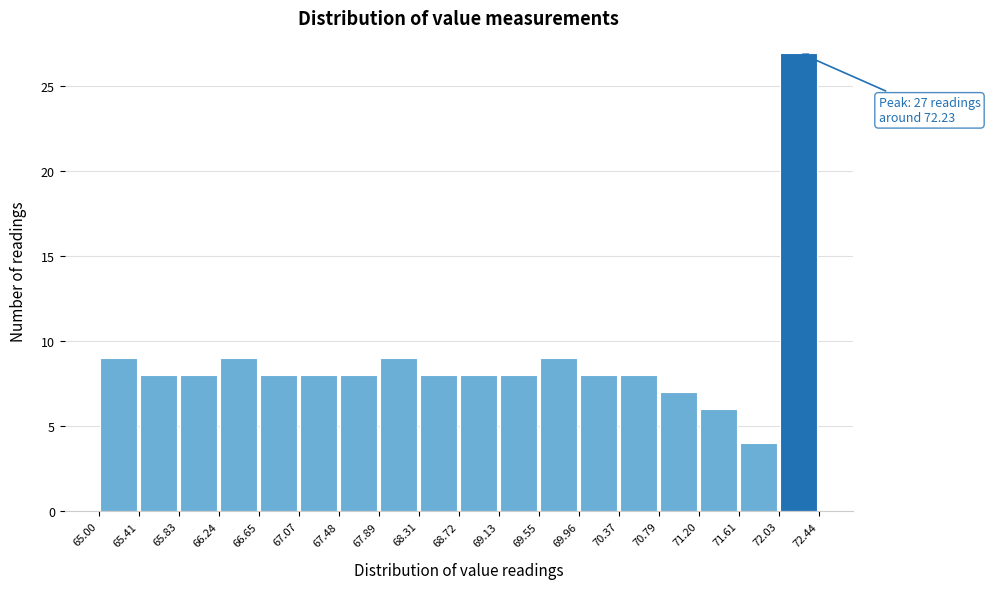

Which range on the x-axis has the tallest bar?

72.03 to 72.44